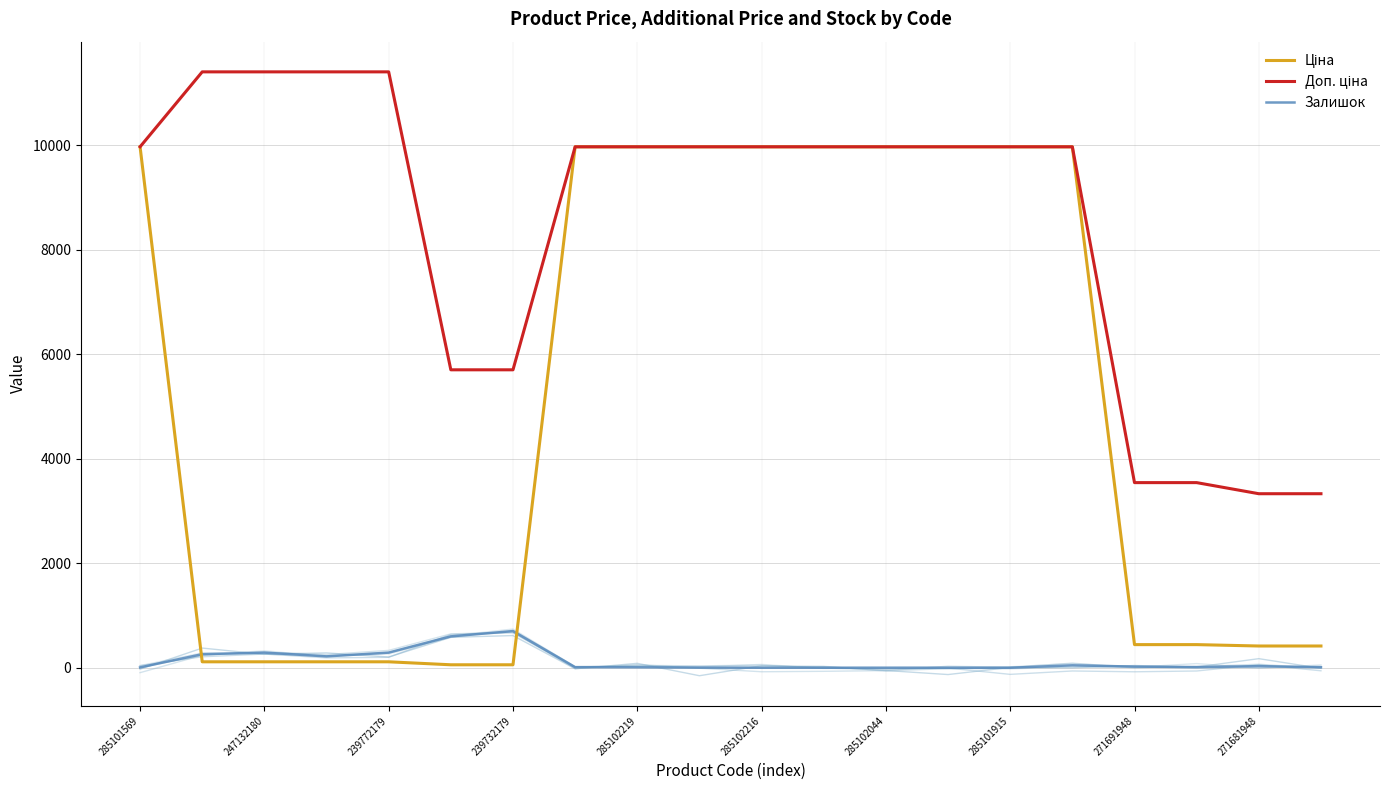

Does the chart display data point markers on the line(s)?

No